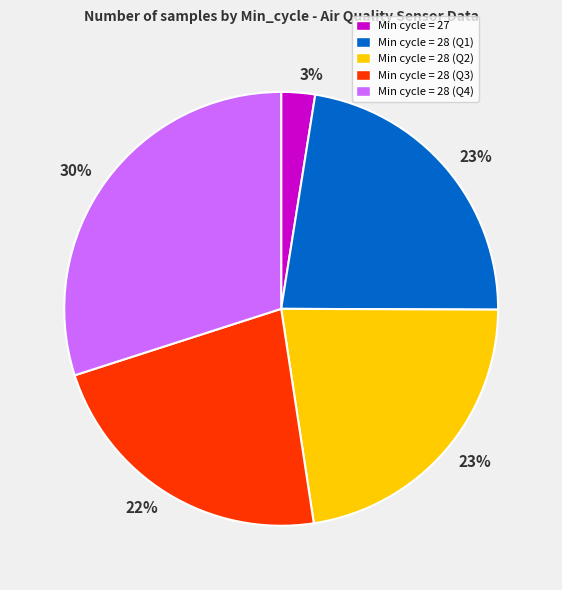

To the nearest percent, what is the average slice percentage?

20%